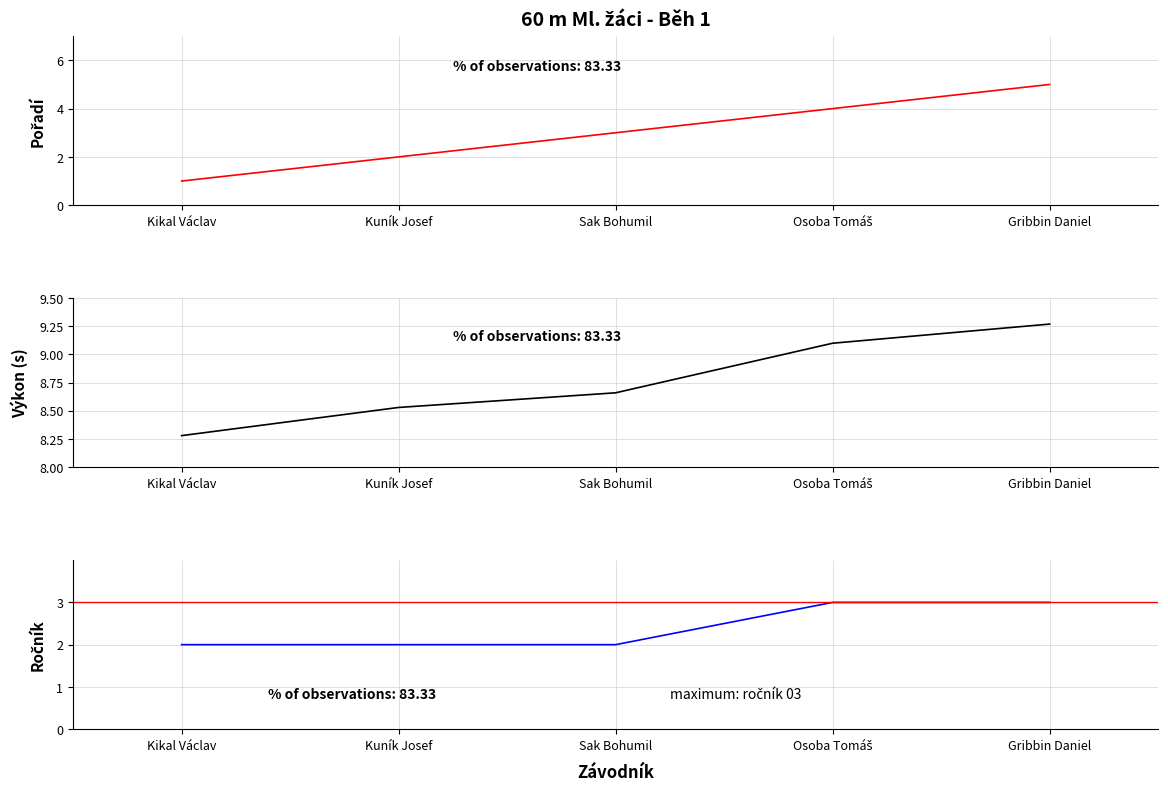

Does the chart have visible grid lines?

Yes